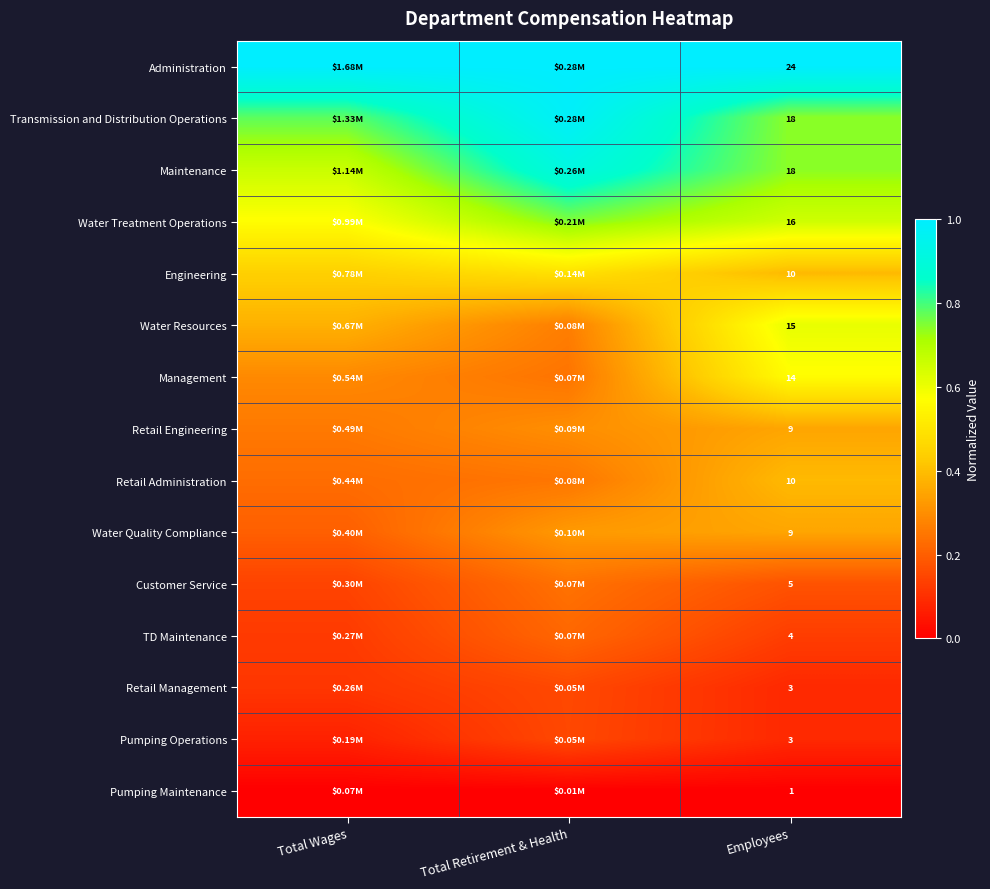

Which has a higher value, Total Retirement & Health or Employees?

Total Retirement & Health